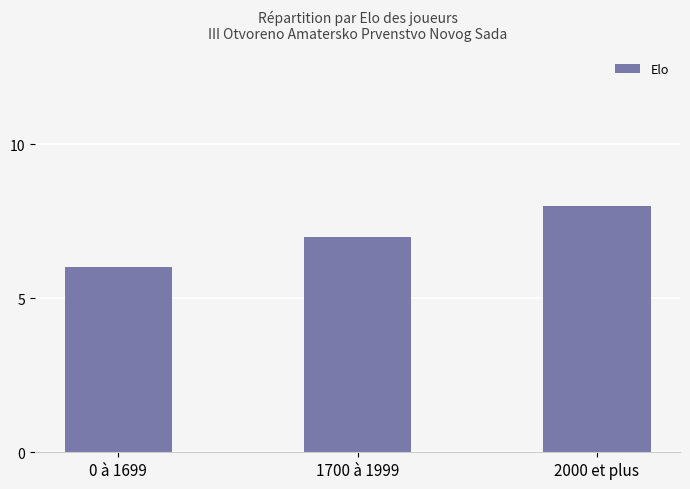

List the labels in order of value, largest first.

2000 et plus, 1700 à 1999, 0 à 1699